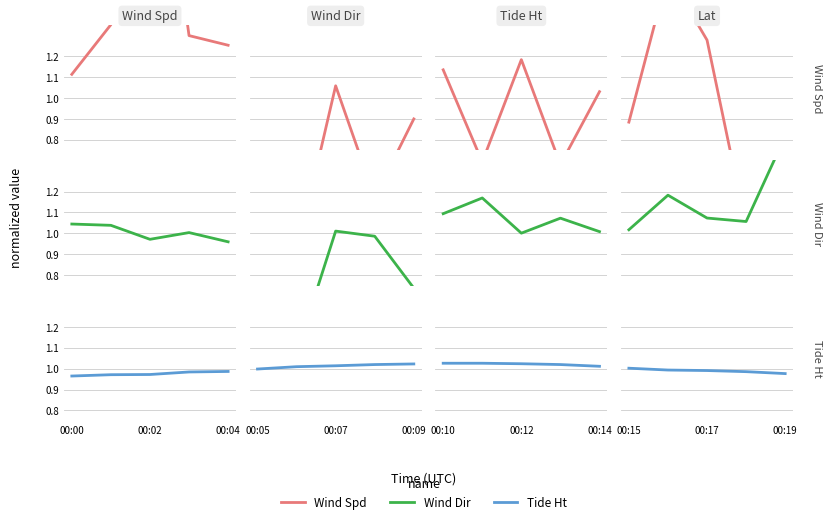

What is the label of the 5th point from the left?

00:19